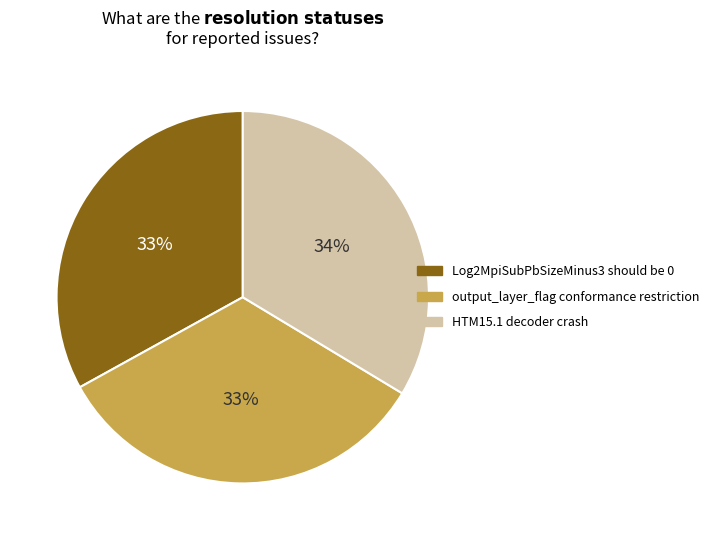

Is Log2MpiSubPbSizeMinus3 should be 0 the majority of the pie?

No